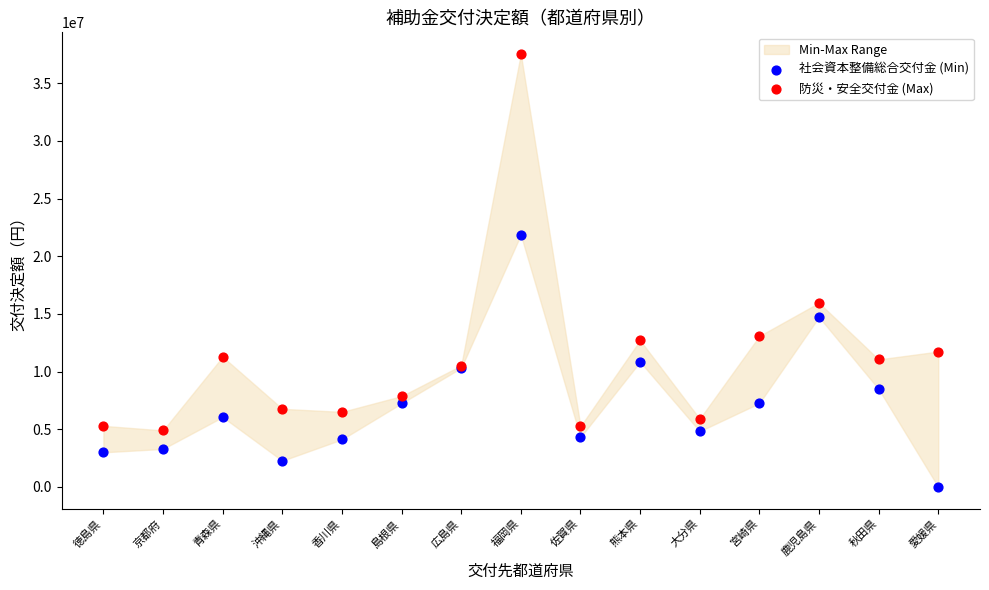

In the 防災・安全交付金 (Max) series, what Y value is closest to 21221000?

15968000